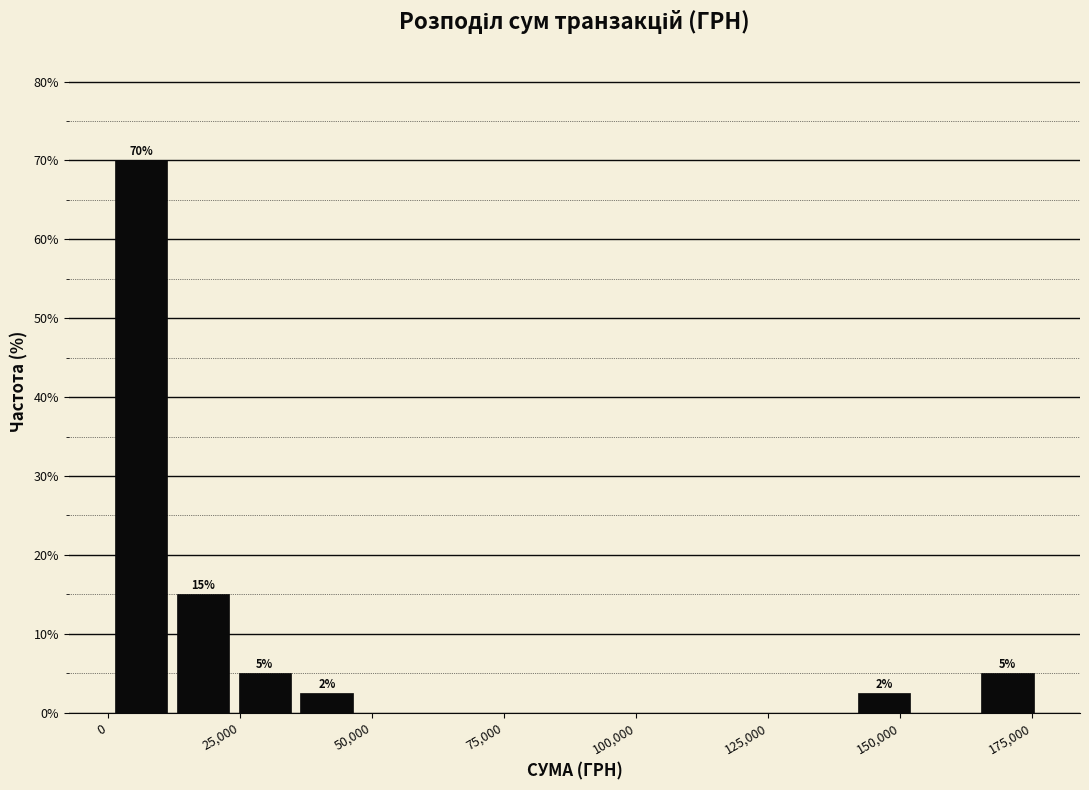

Around what value on the x-axis is the tallest bar? Give the approximate position of its centre, as read against the axis.

5000